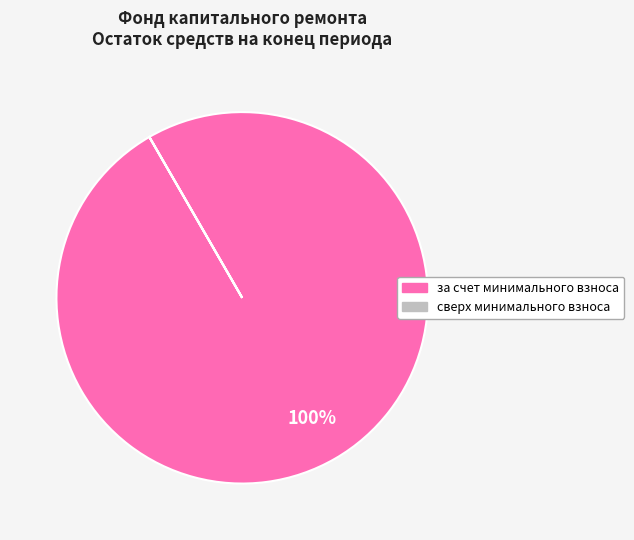

To the nearest percent, what is the difference between the largest and smallest slice percentages?

100%